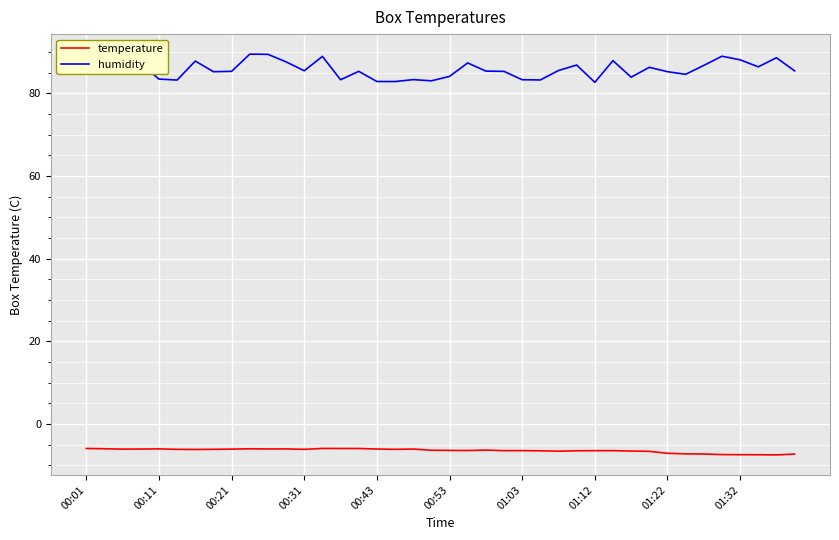

Which series has the largest total across all categories?

humidity